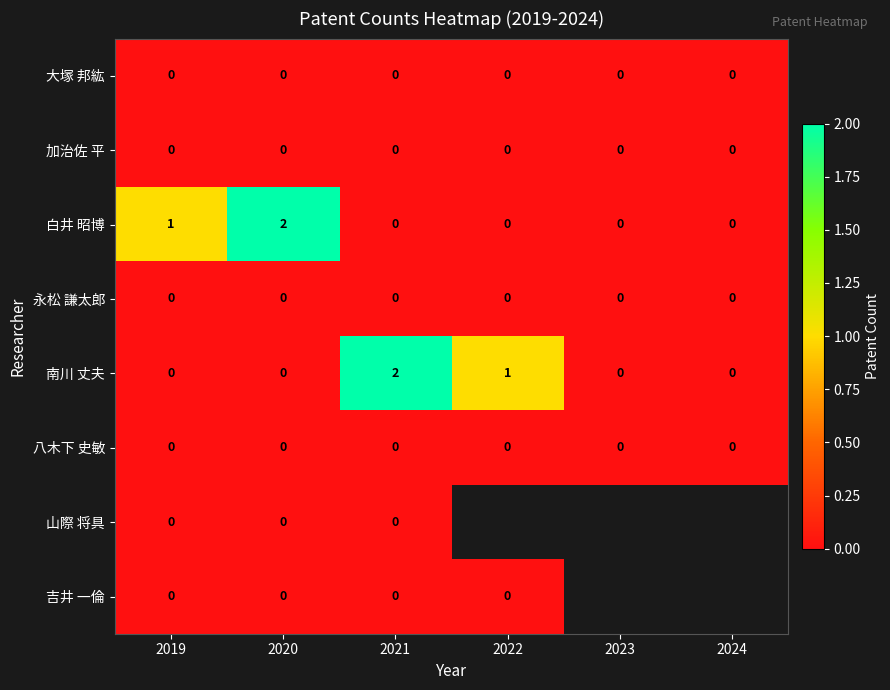

At how many categories does at least one series exceed 1?

2